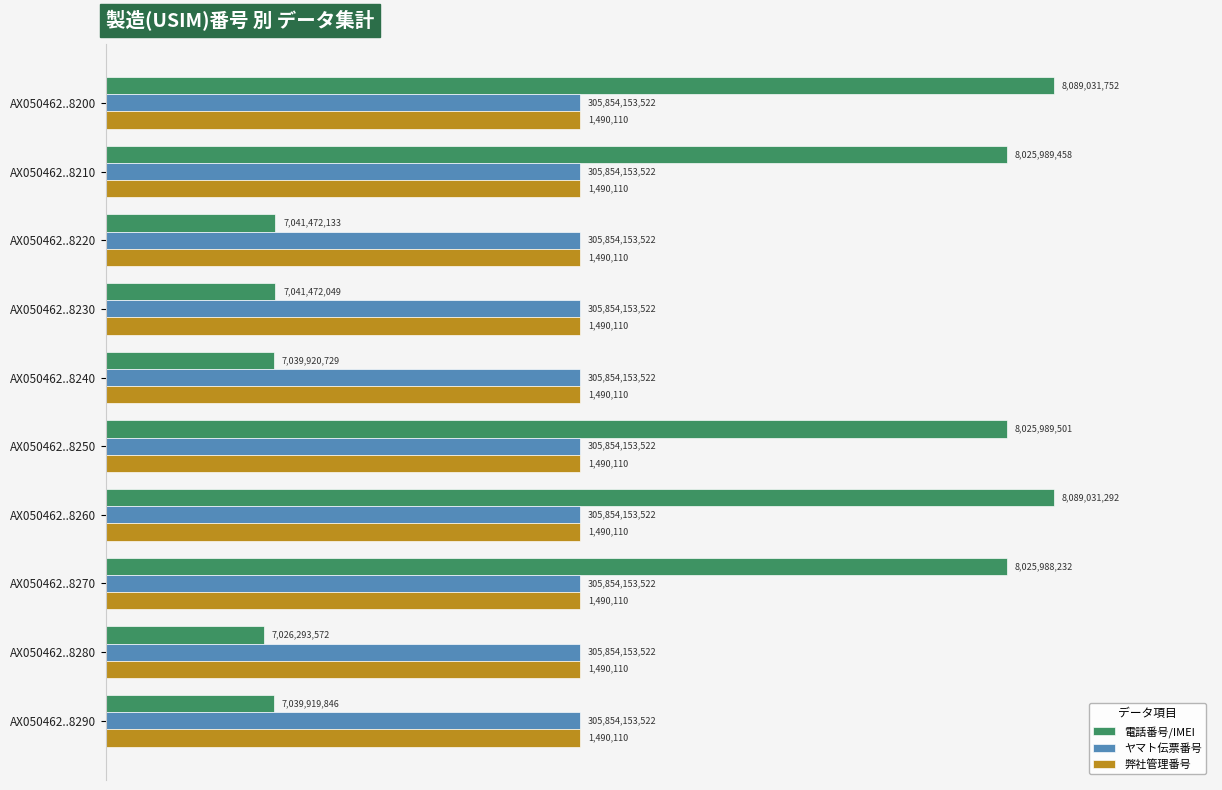

Are the bars horizontal?

Yes